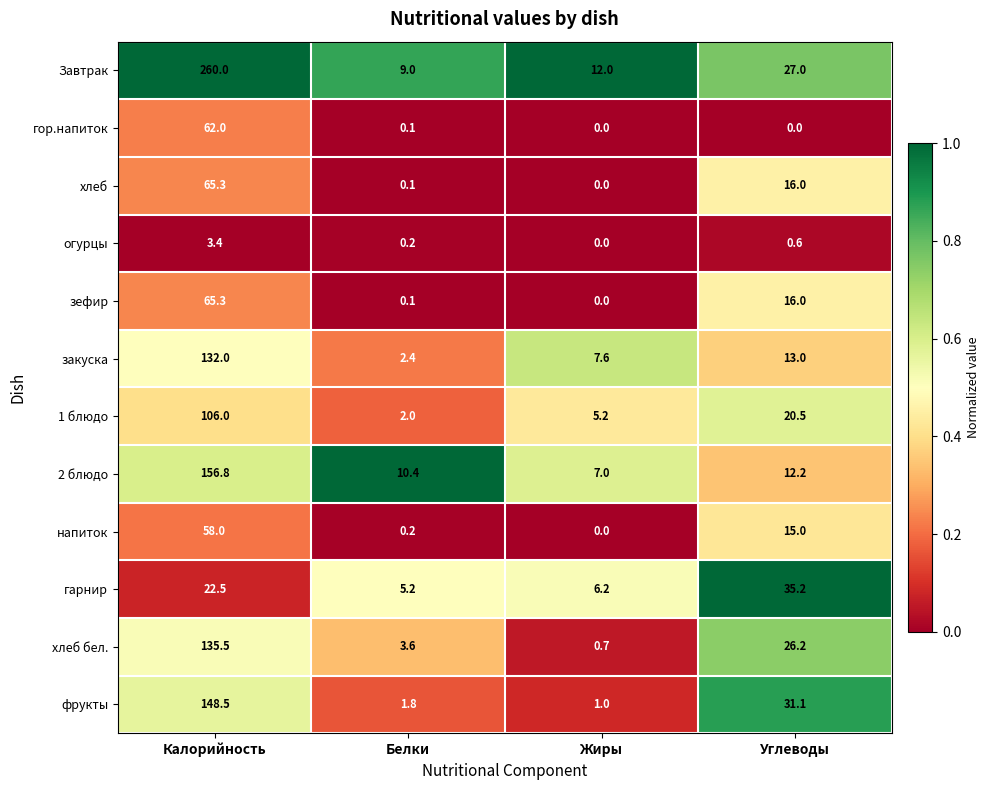

The хлеб бел. series shows 31.1 at Калорийность. True or false?

False